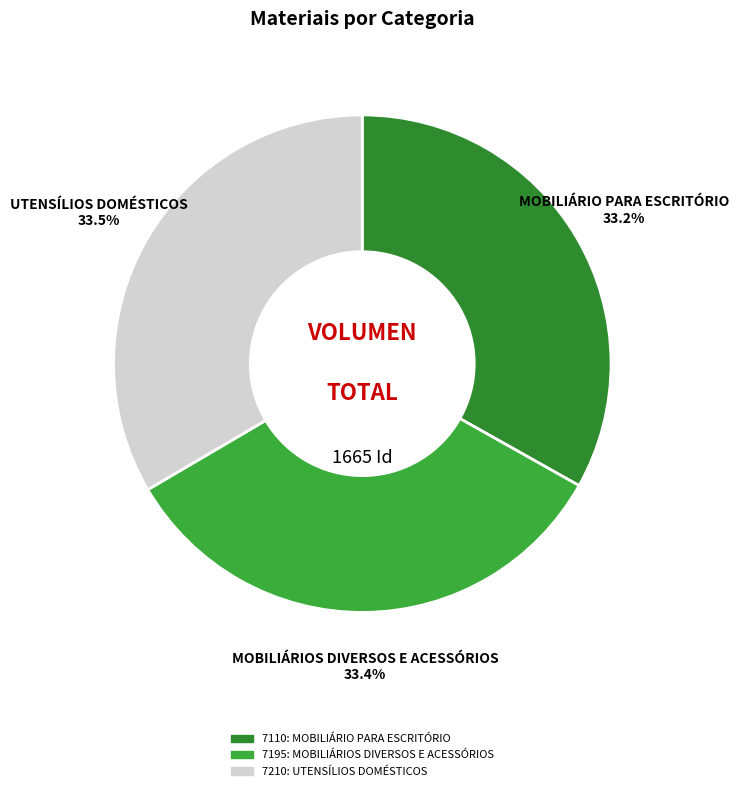

The 7110: MOBILIÁRIO PARA ESCRITÓRIO slice represents 46% of the pie. True or false?

False